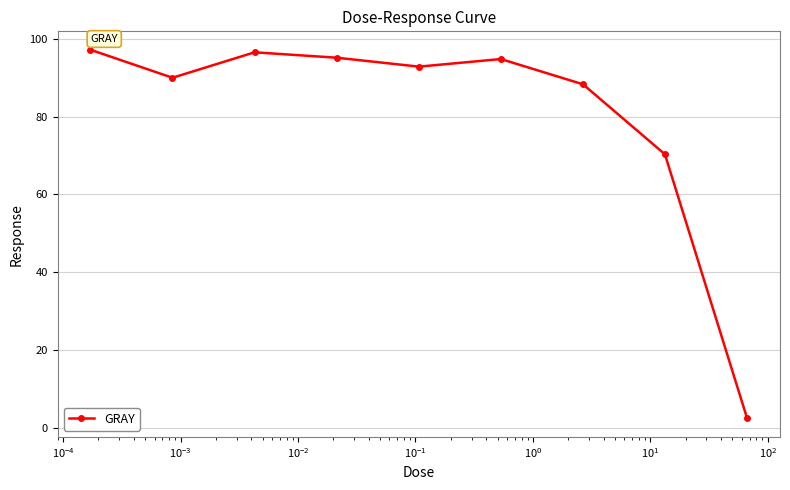

What is the difference between the maximum and second lowest values?

26.9